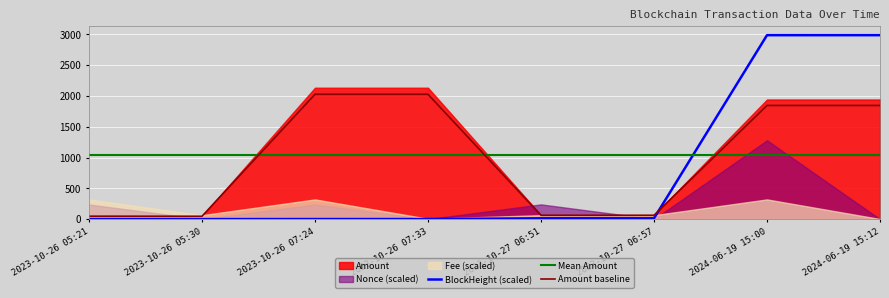

Is the value of BlockHeight (scaled) at 2024-06-19 15:12 greater than the value of Amount baseline at 2024-06-19 15:00?

Yes